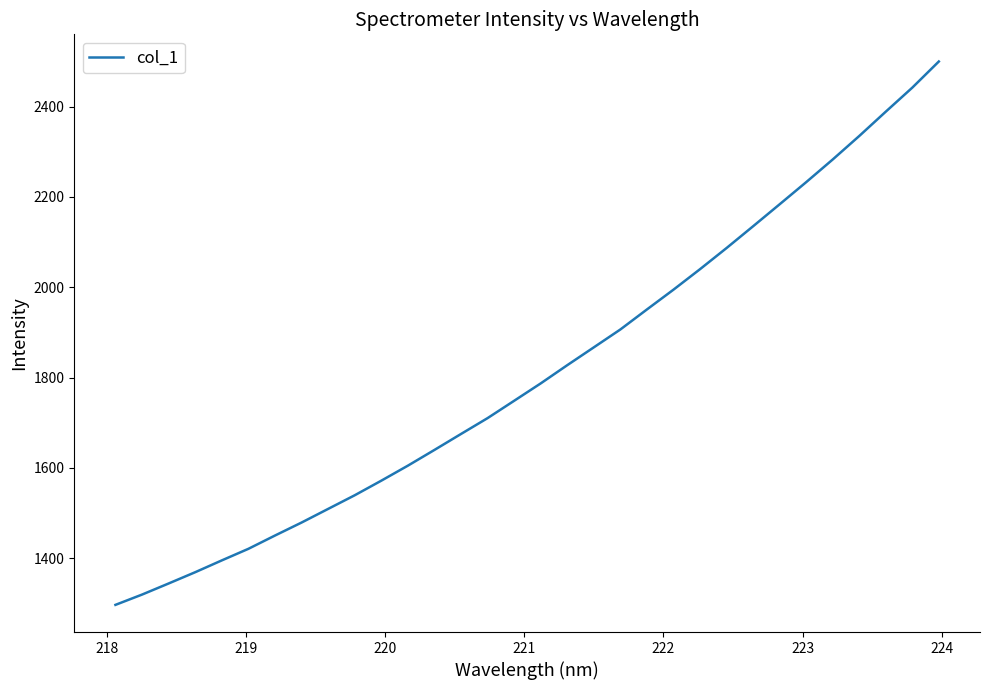

What is the greatest value displayed?

2499.8